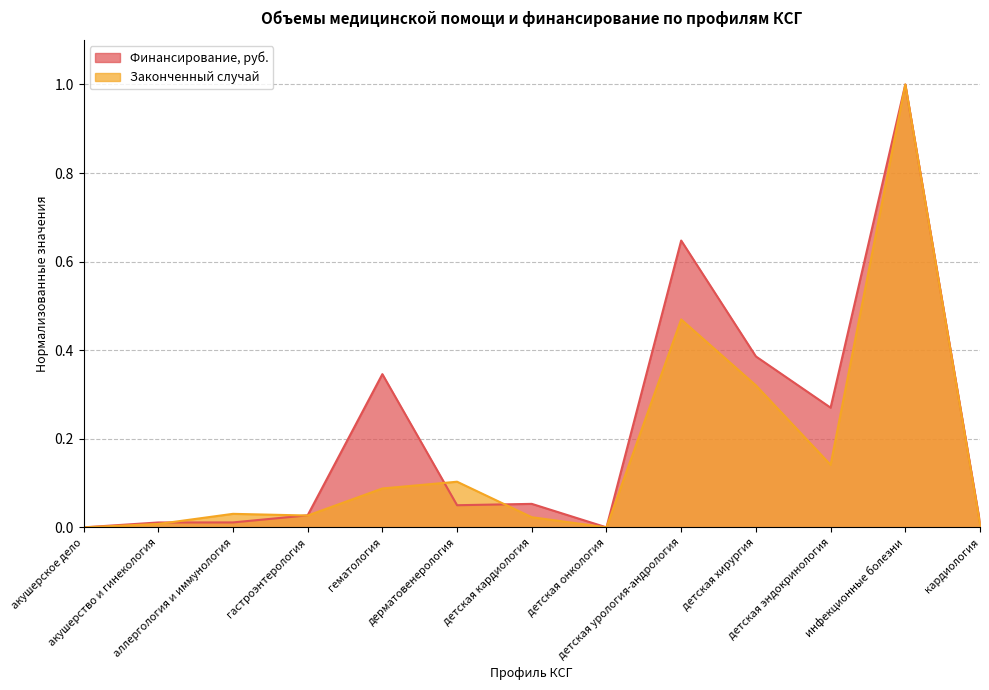

Does the chart display data point markers on the line(s)?

No